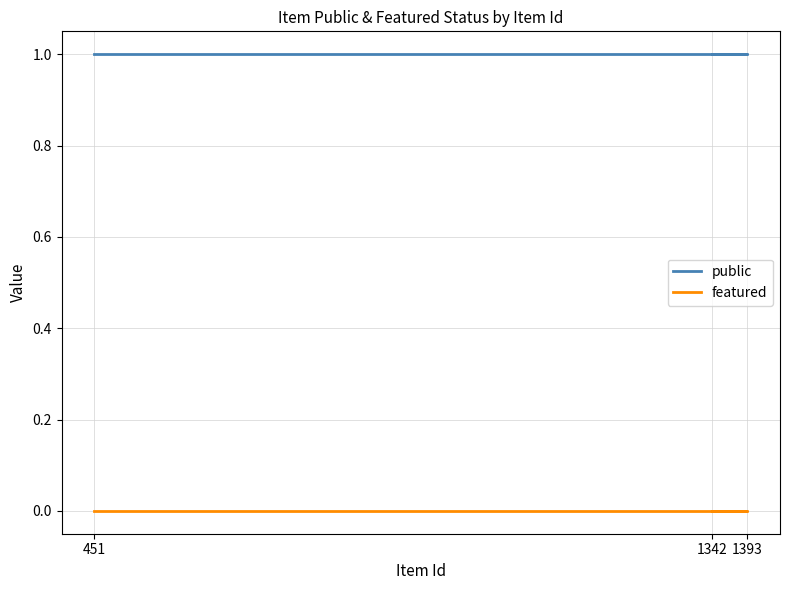

Read the public value at 1393.

1